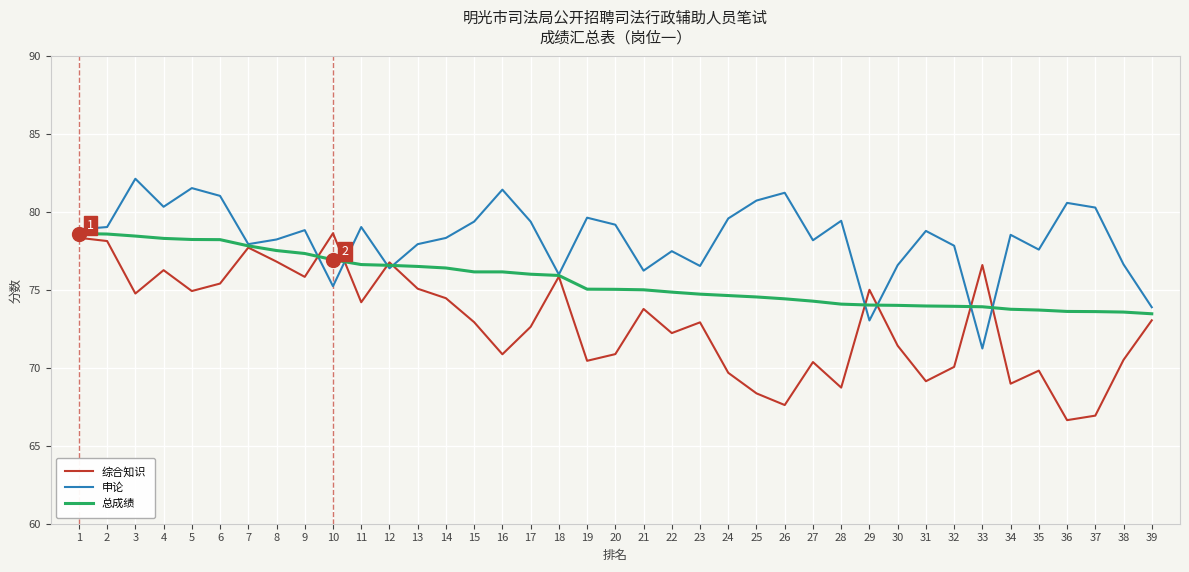

At 5, list the series in order from largest to smallest.

申论, 总成绩, 综合知识